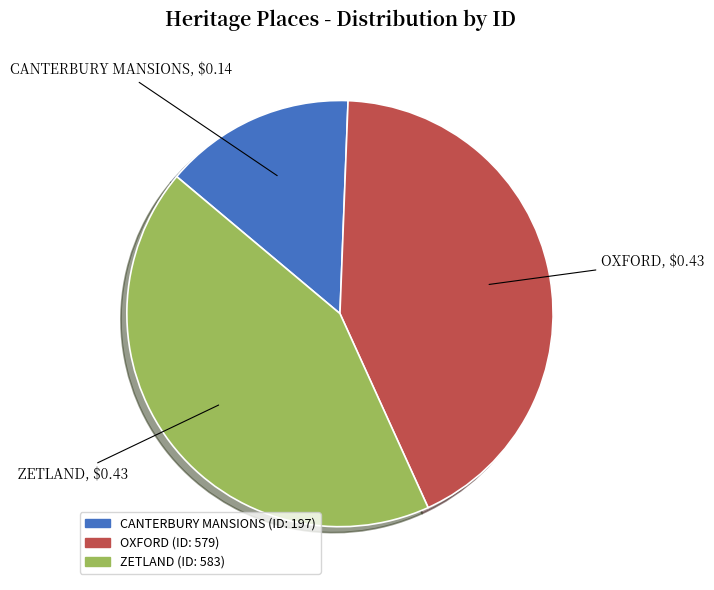

Does CANTERBURY MANSIONS account for over 50% of the chart?

No